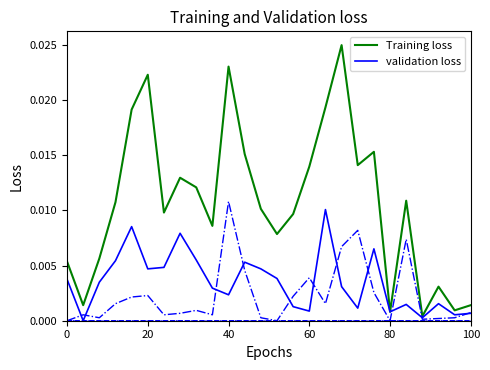

How many lines are shown in the chart?

2